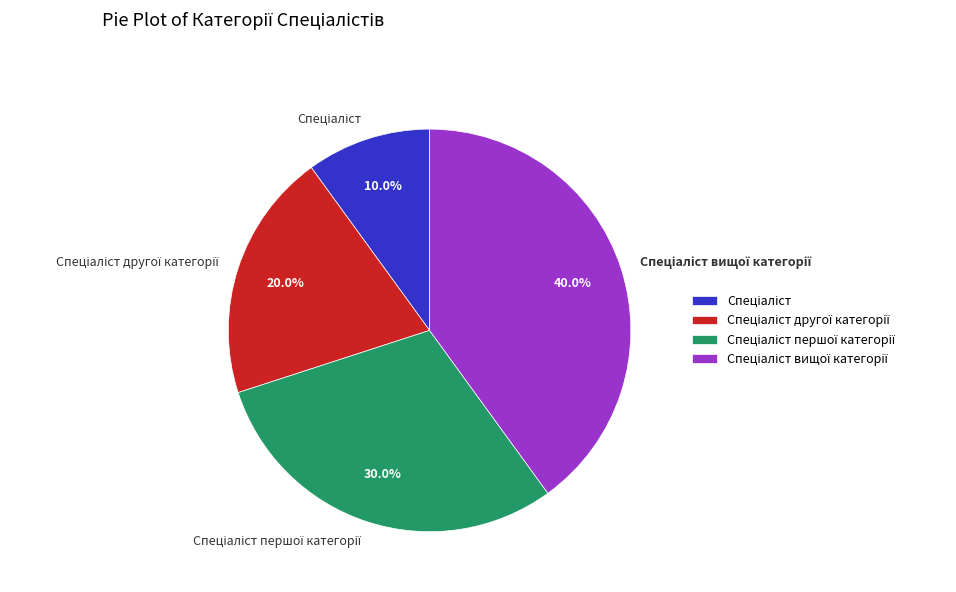

Does any single category account for the majority?

No